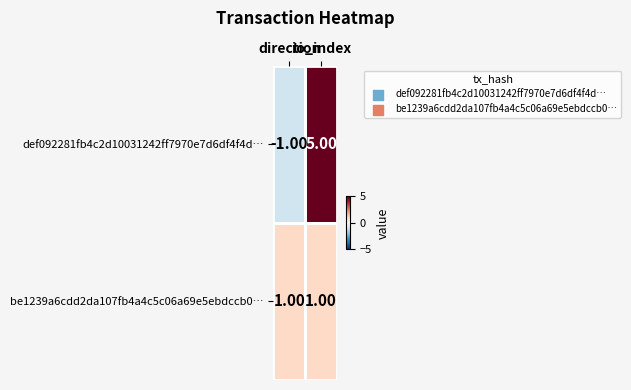

How many data points does each series have?

2